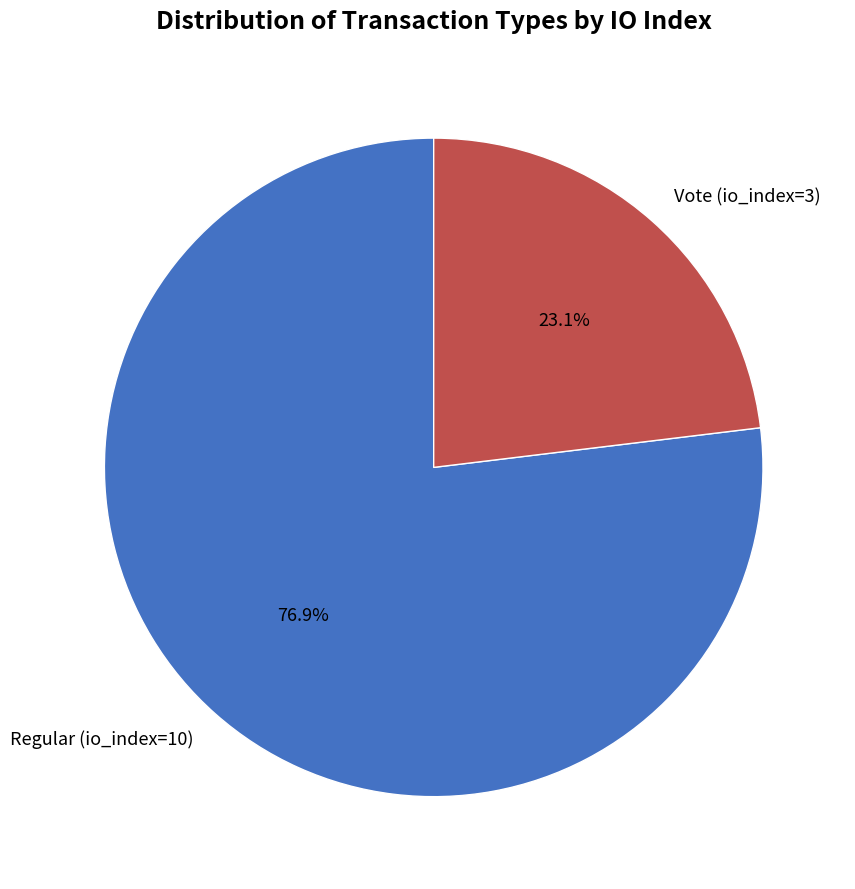

What is the majority slice?

Regular (io_index=10)